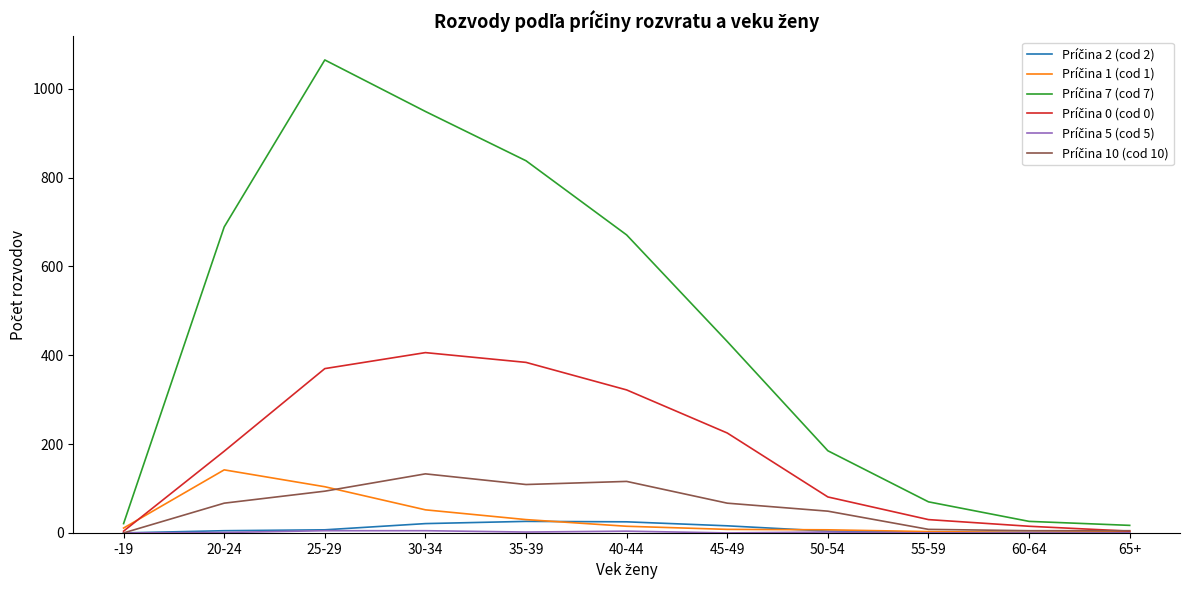

Which label corresponds to the largest value in the chart?

25-29